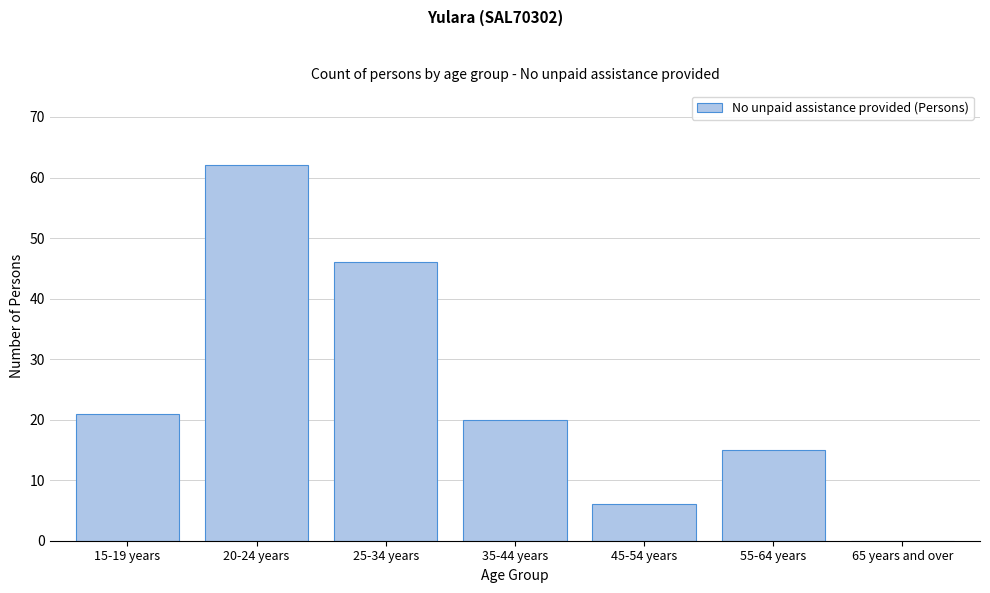

Reading left to right, extract all data points from this chart.

15-19 years=21	20-24 years=62	25-34 years=46	35-44 years=20	45-54 years=6	55-64 years=15	65 years and over=0